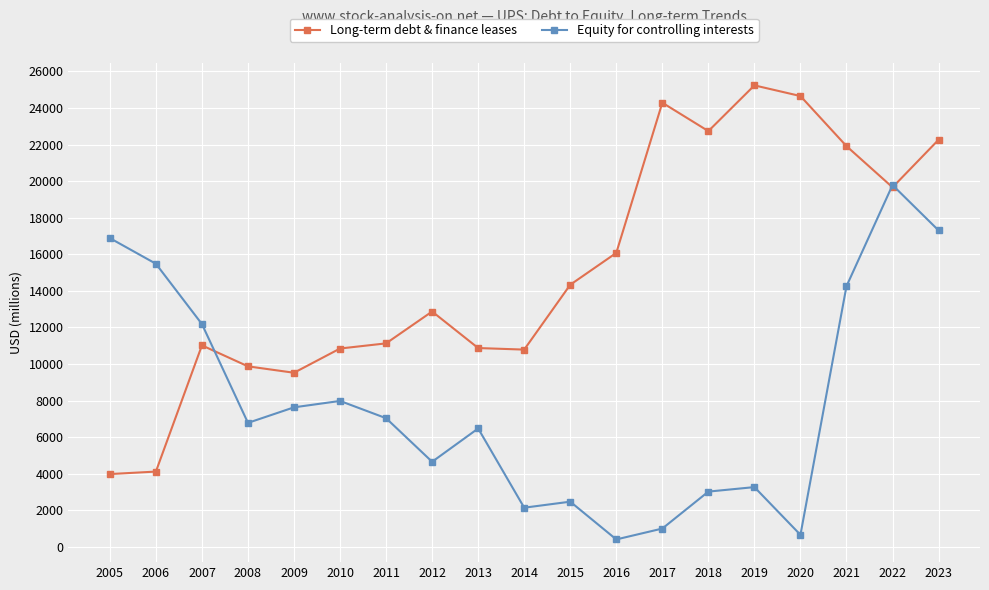

What is the total value across all series at 2017?

25289